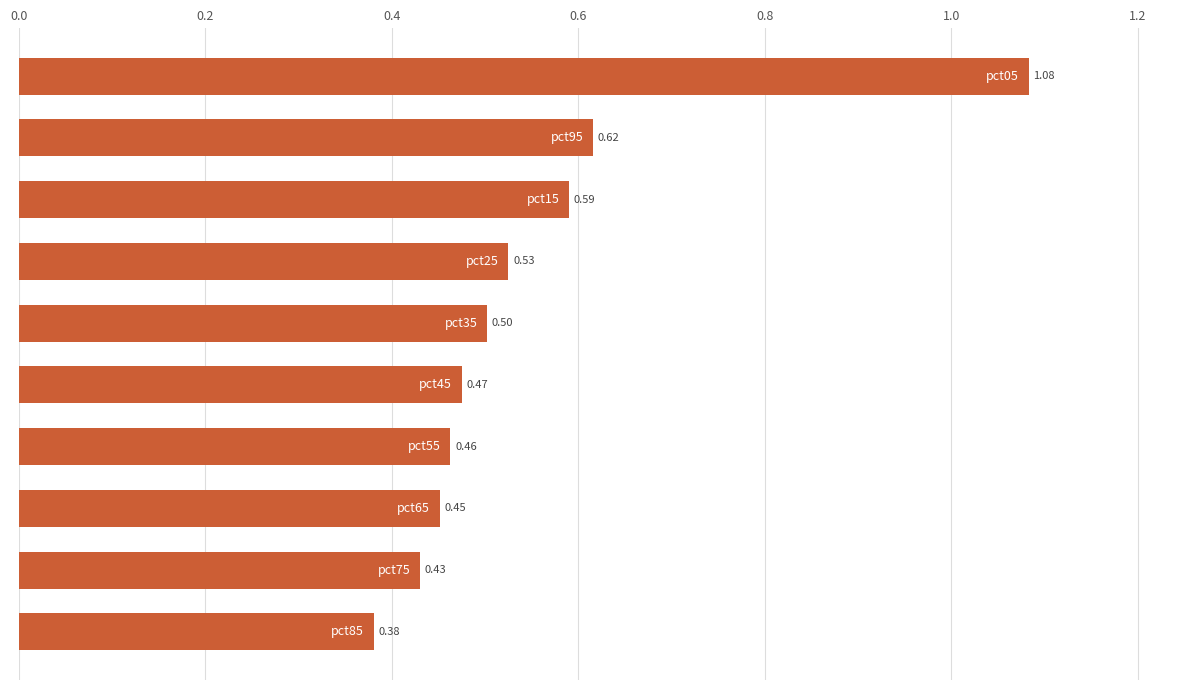

What is the difference between the maximum and minimum values?

0.7